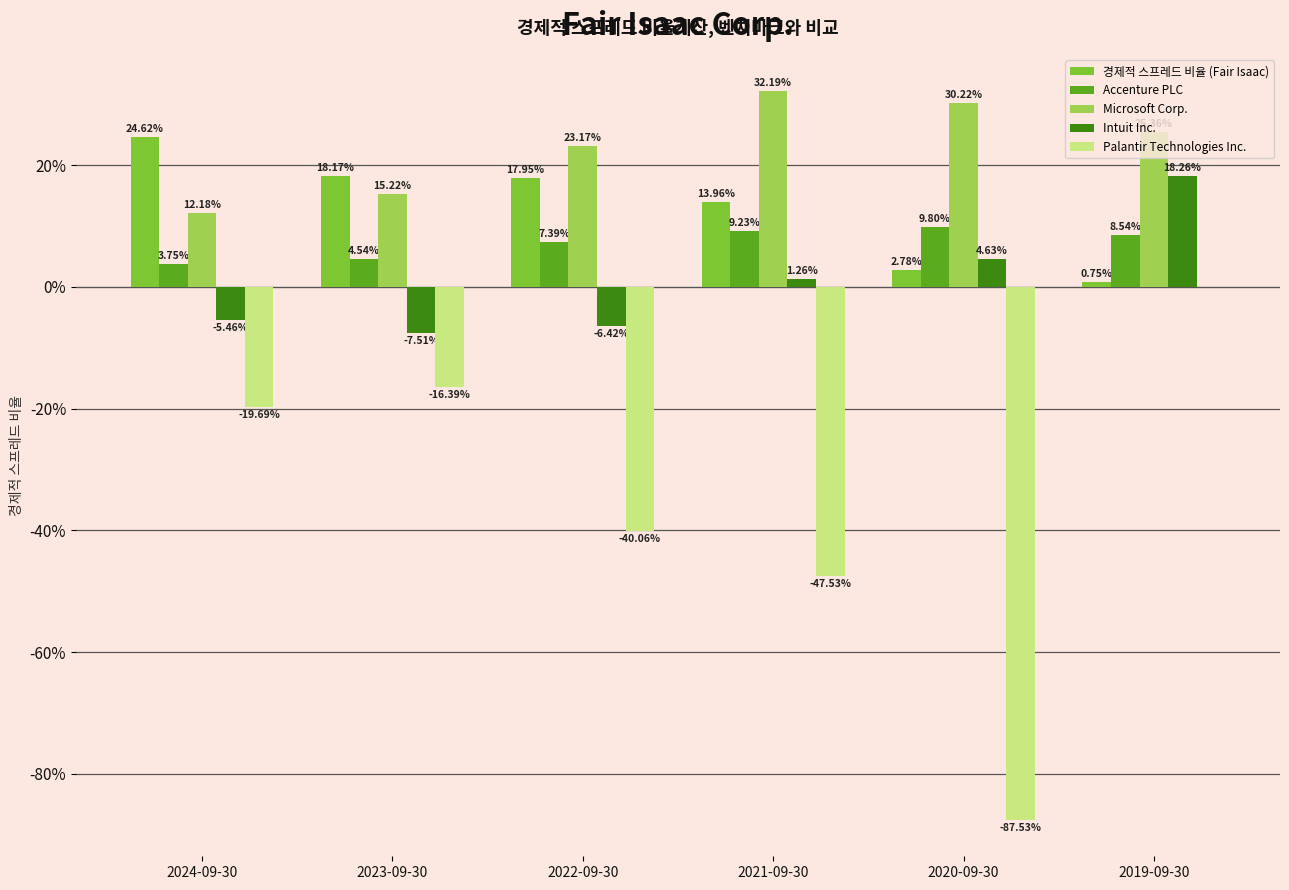

Are the bars grouped side by side (vs. stacked)?

Yes